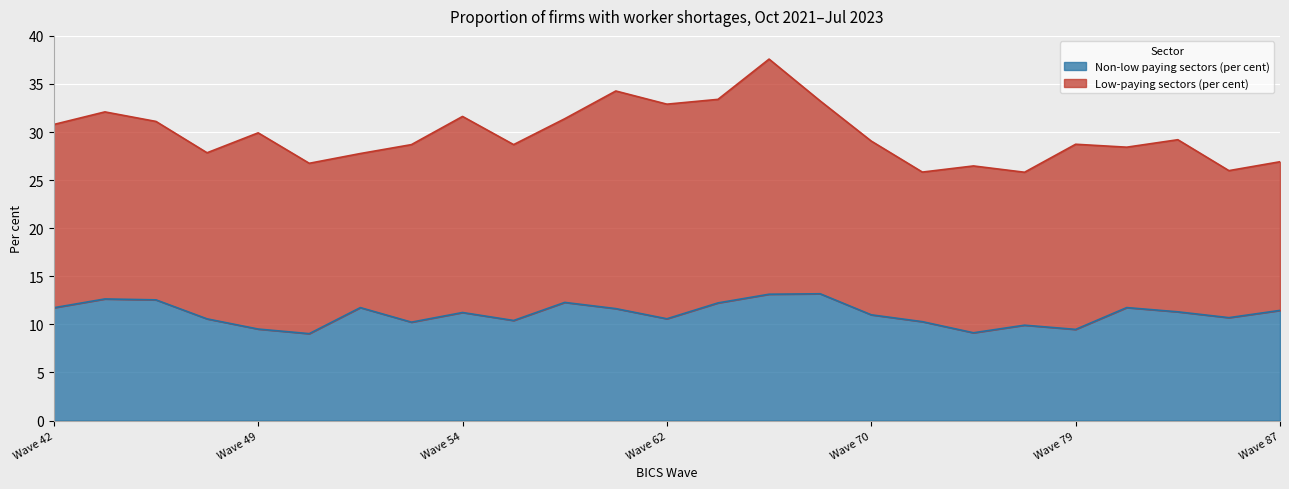

Count the number of categories in the chart.

25